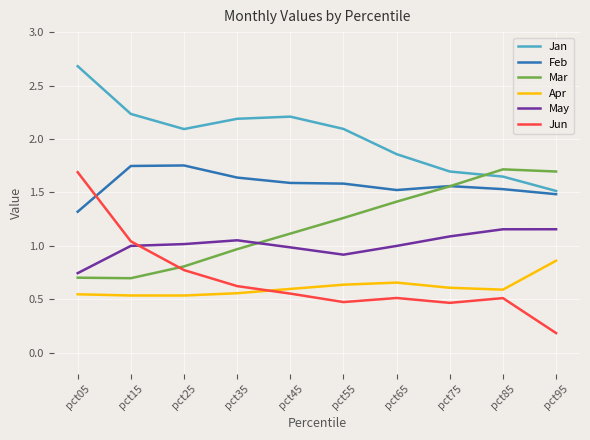

At which label does Jan reach its peak?

pct05